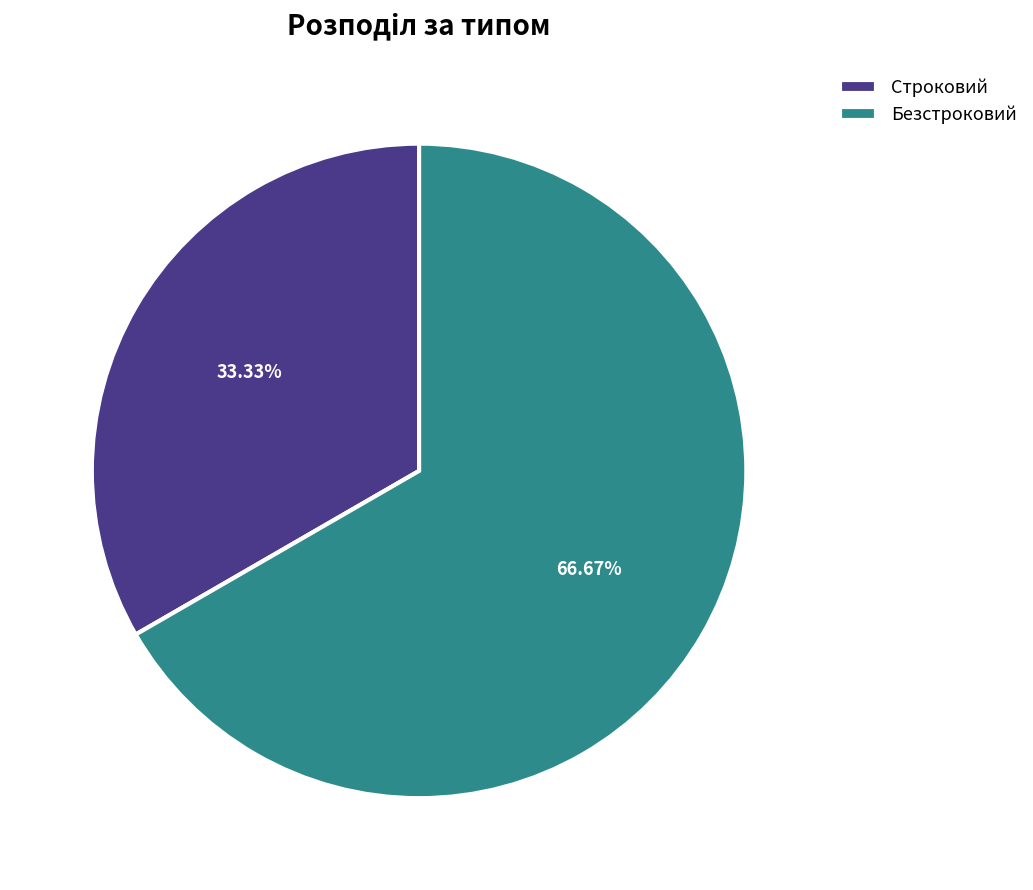

To the nearest percent, what is the difference between the Строковий and Безстроковий slice percentages?

33%